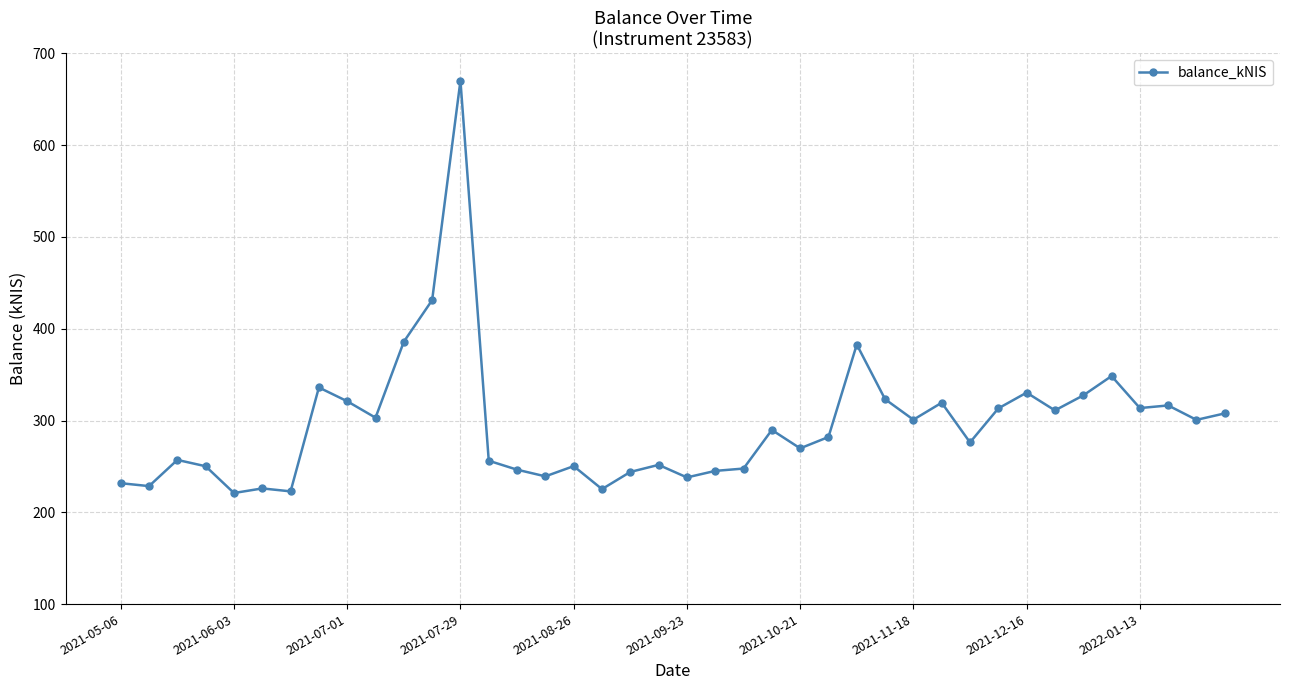

True or false: there are more than 0 points higher than both neighbors.

True